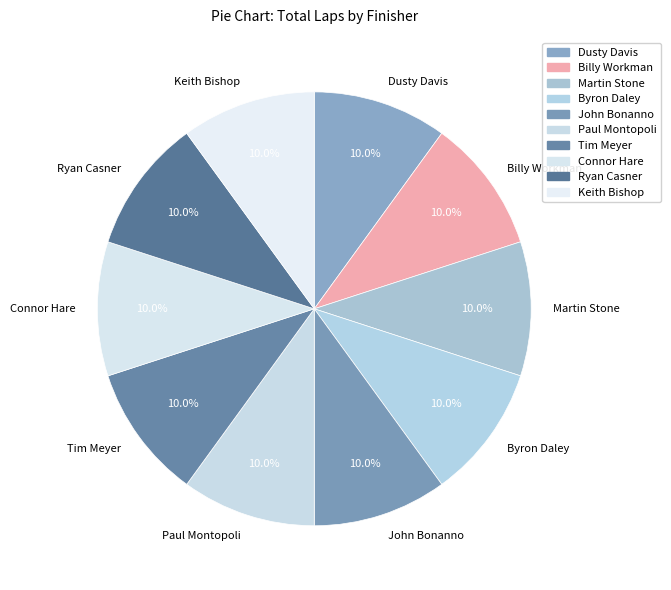

Is it true that Byron Daley is 10% of the pie?

True